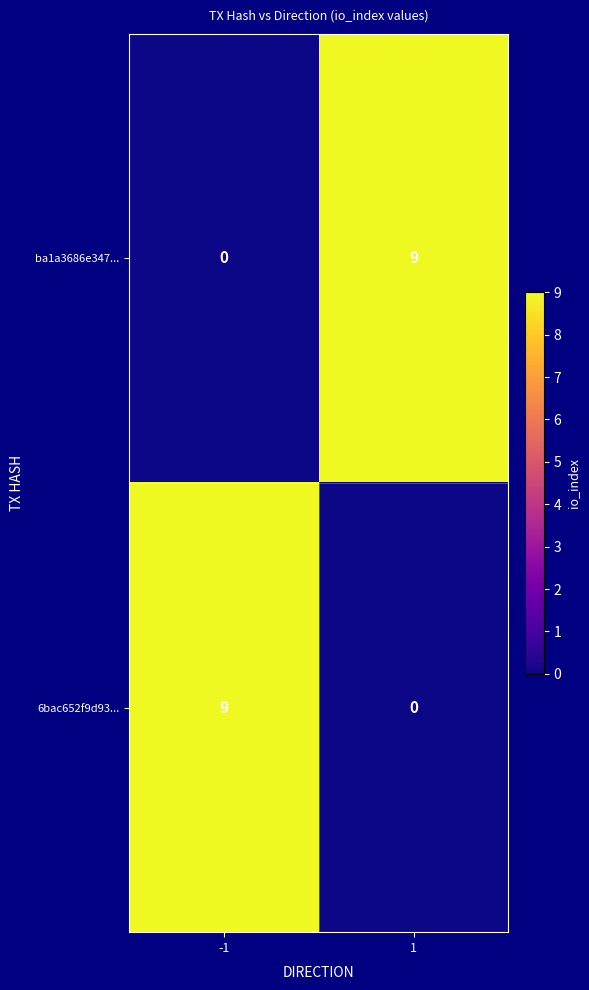

Is the value of ba1a3686e347... at 1 greater than the value of 6bac652f9d93... at 1?

Yes